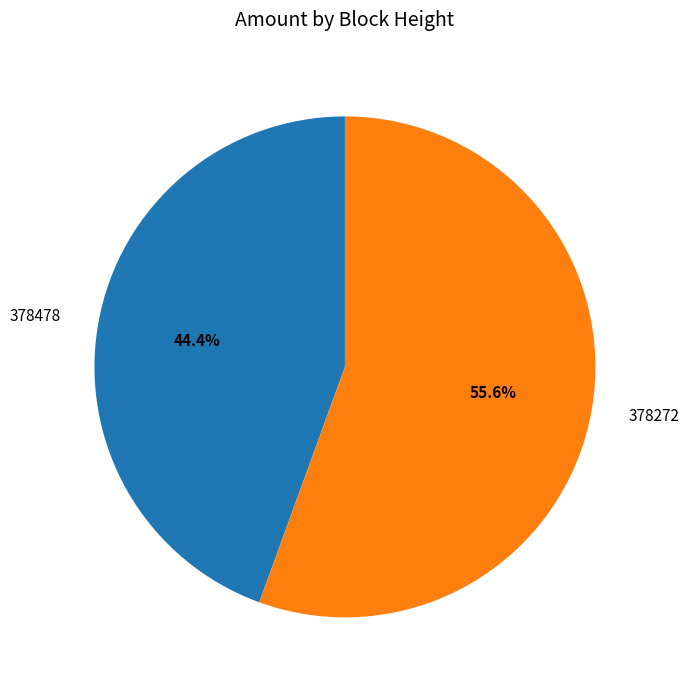

Approximately how many times larger is the value at 378478 compared to 378272?

0.8